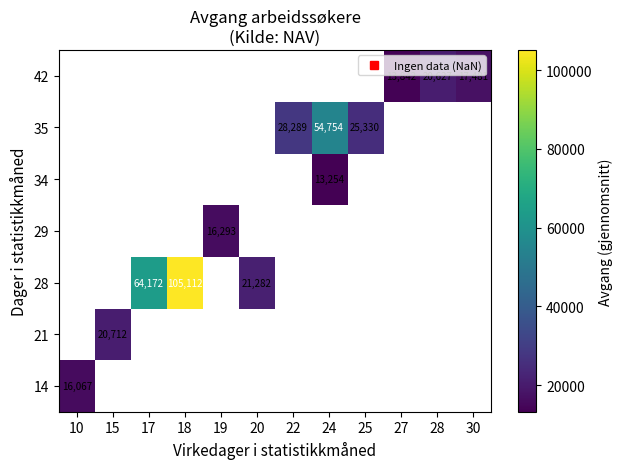

How many series are shown in this chart?

7